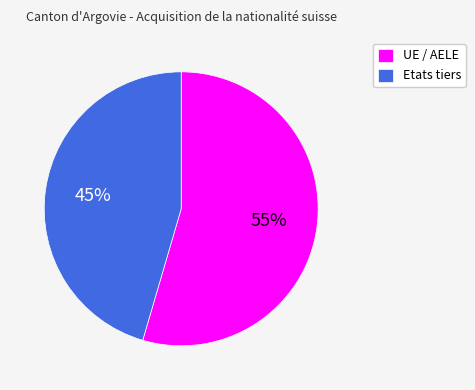

Rank the categories by value from lowest to highest.

Etats tiers, UE / AELE